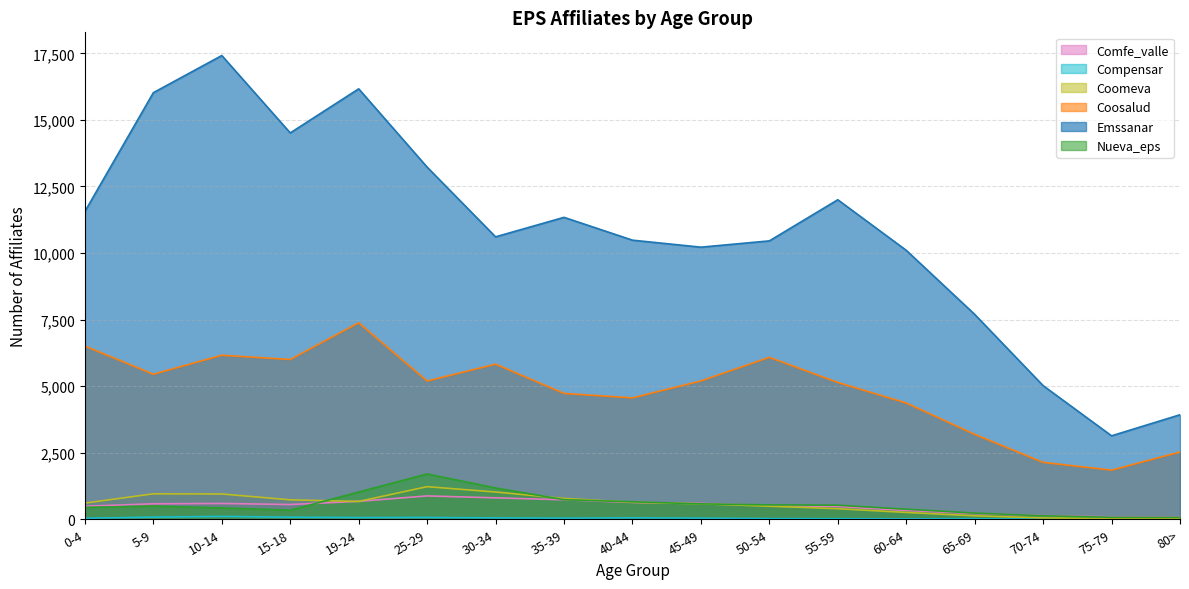

How many data points in Coosalud are less than 5193?

8